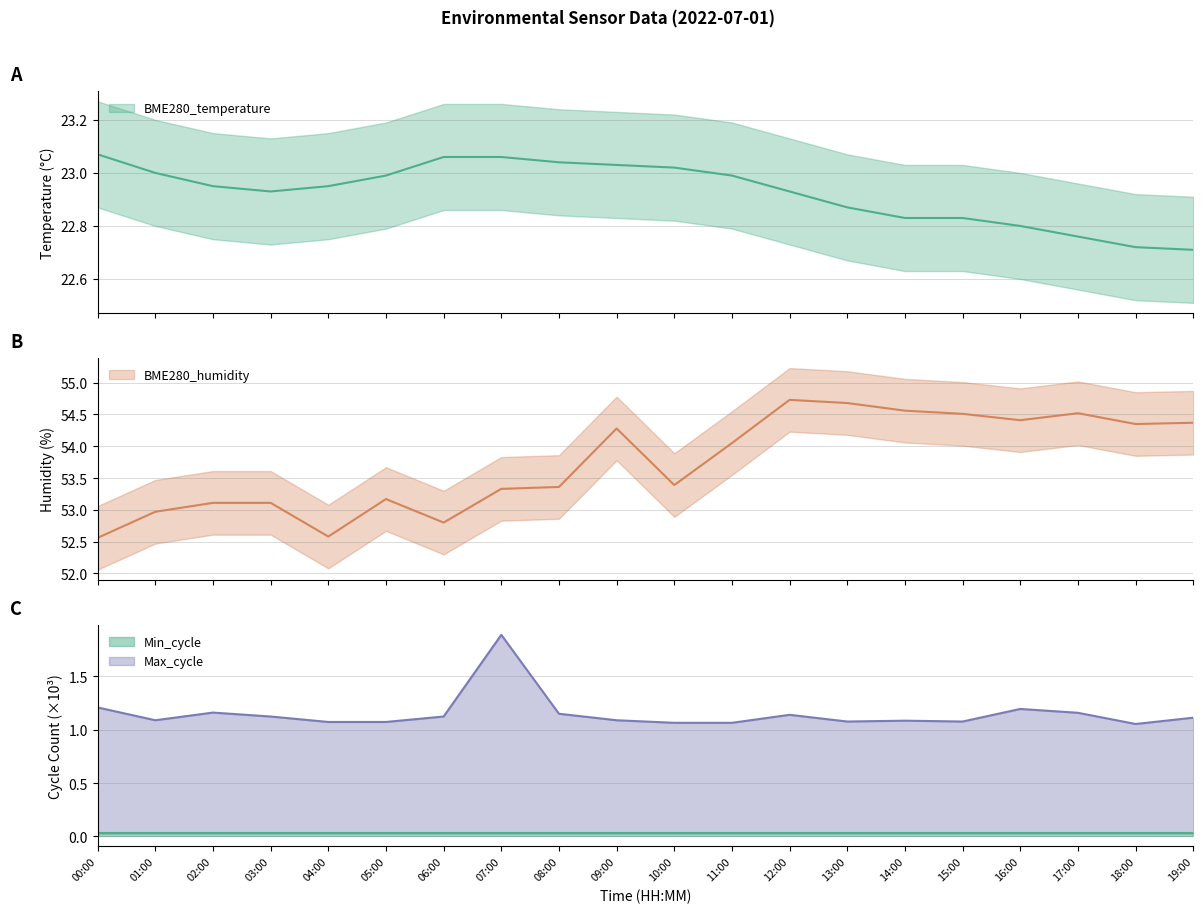

Which series has the widest spread of values?

BME280_humidity